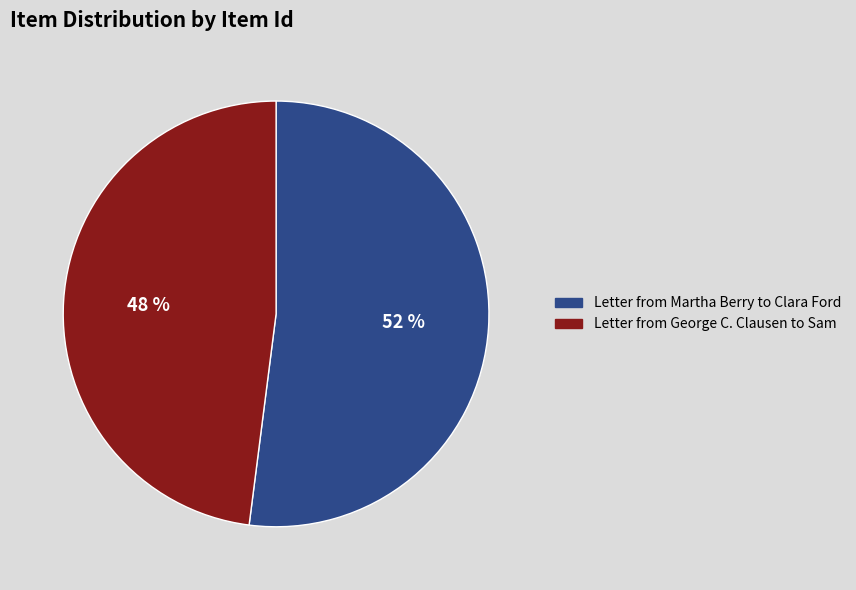

To the nearest percent, what is the combined percentage of Letter from George C. Clausen to Sam and Letter from Martha Berry to Clara Ford?

100%